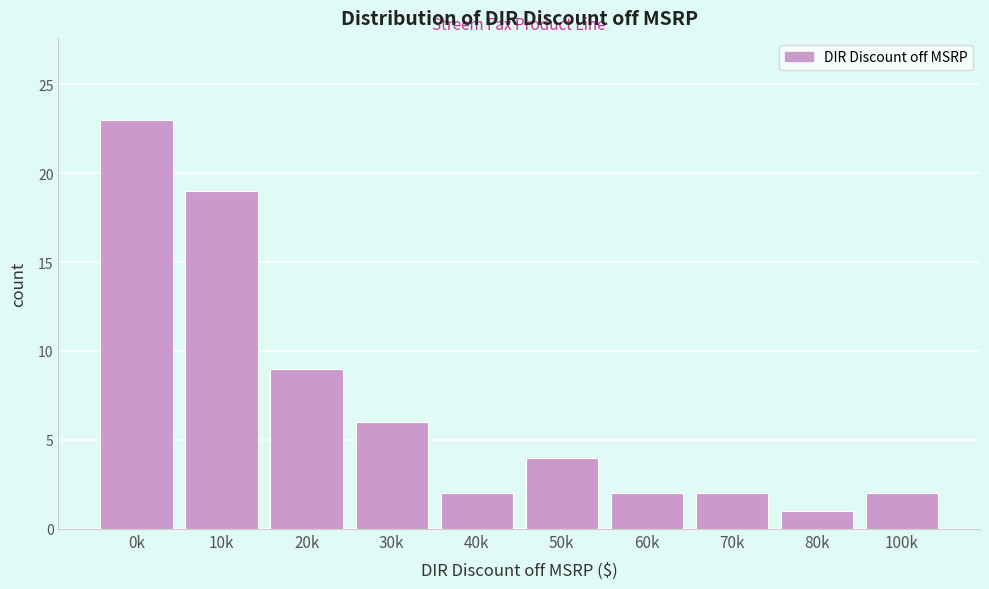

Reading left to right, extract all data points from this chart.

23	19	9	6	2	4	2	2	1	2